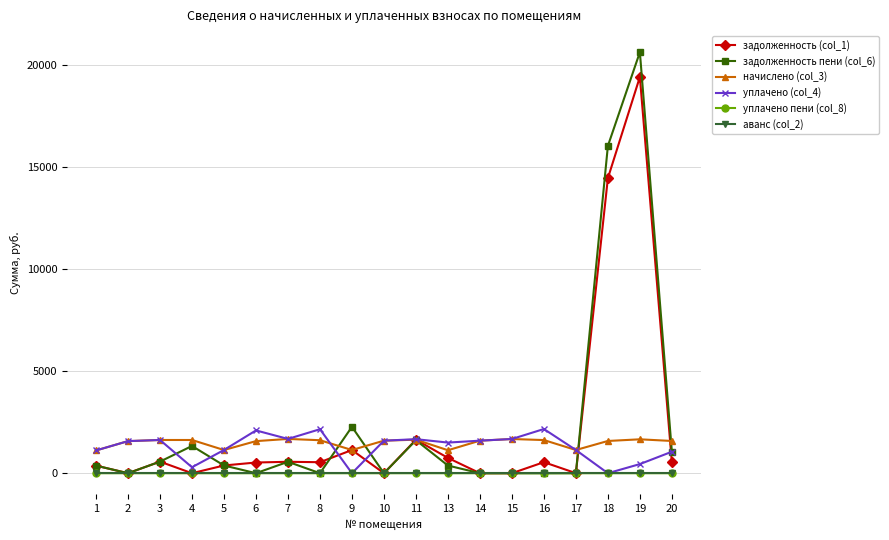

At how many categories does at least one series exceed 15006?

2